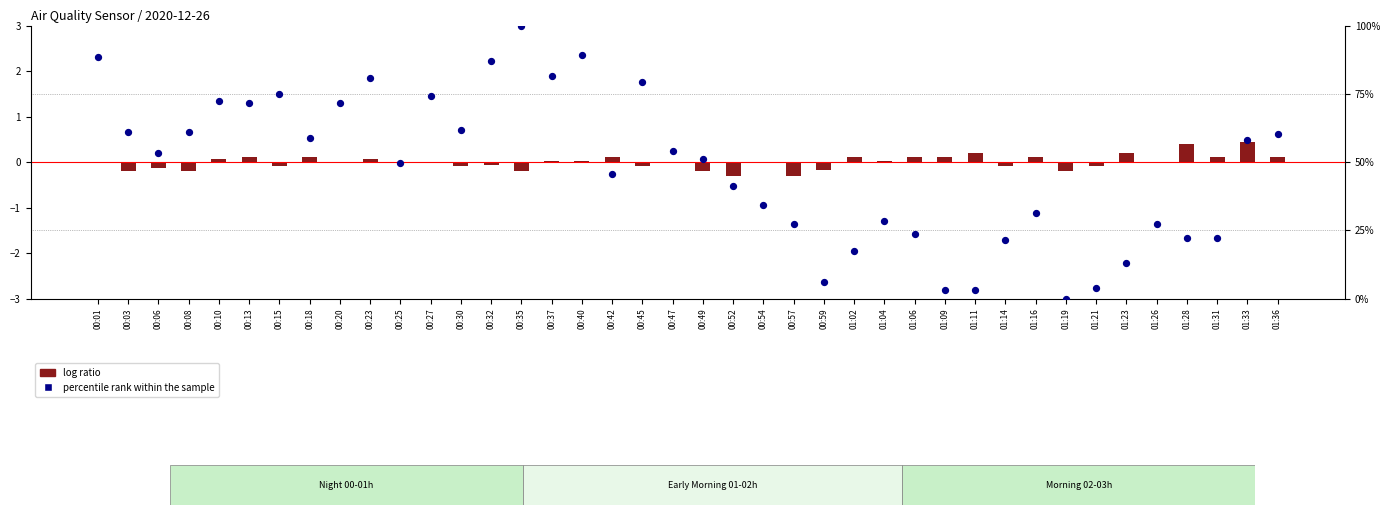

Which series contains the highest Y value?

percentile rank within the sample